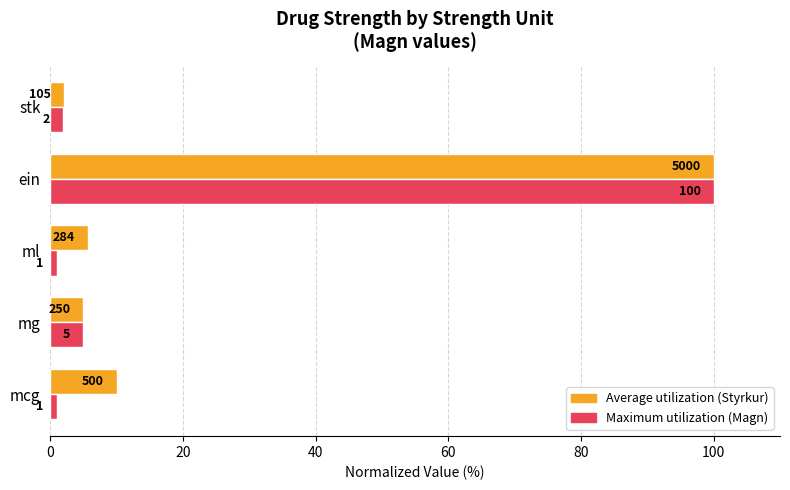

What is the greatest value displayed?

100.0